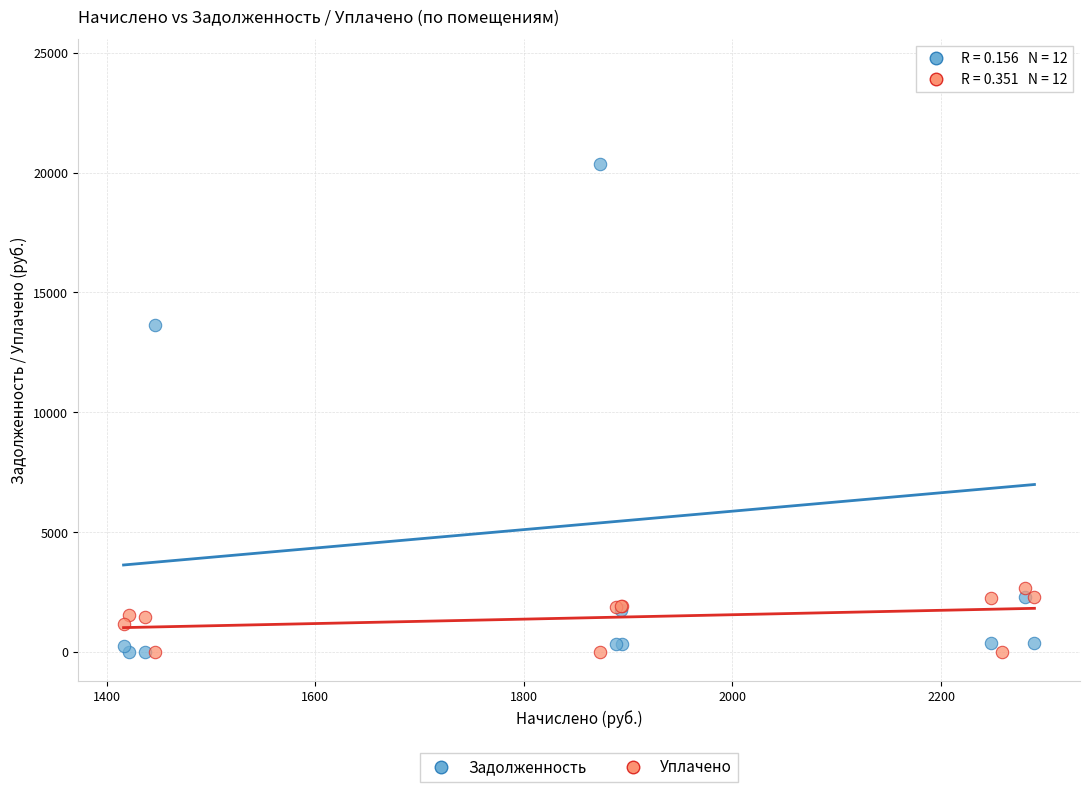

Which series has the largest Y range (max minus min)?

Задолженность